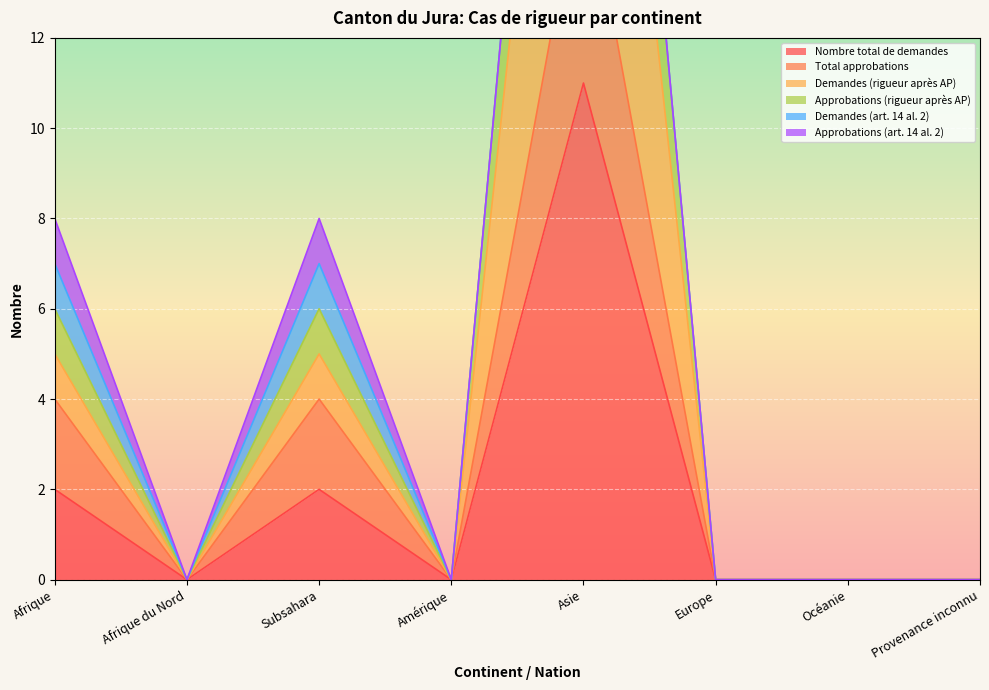

True or false: Total approbations and Nombre total de demandes intersect in this chart.

False